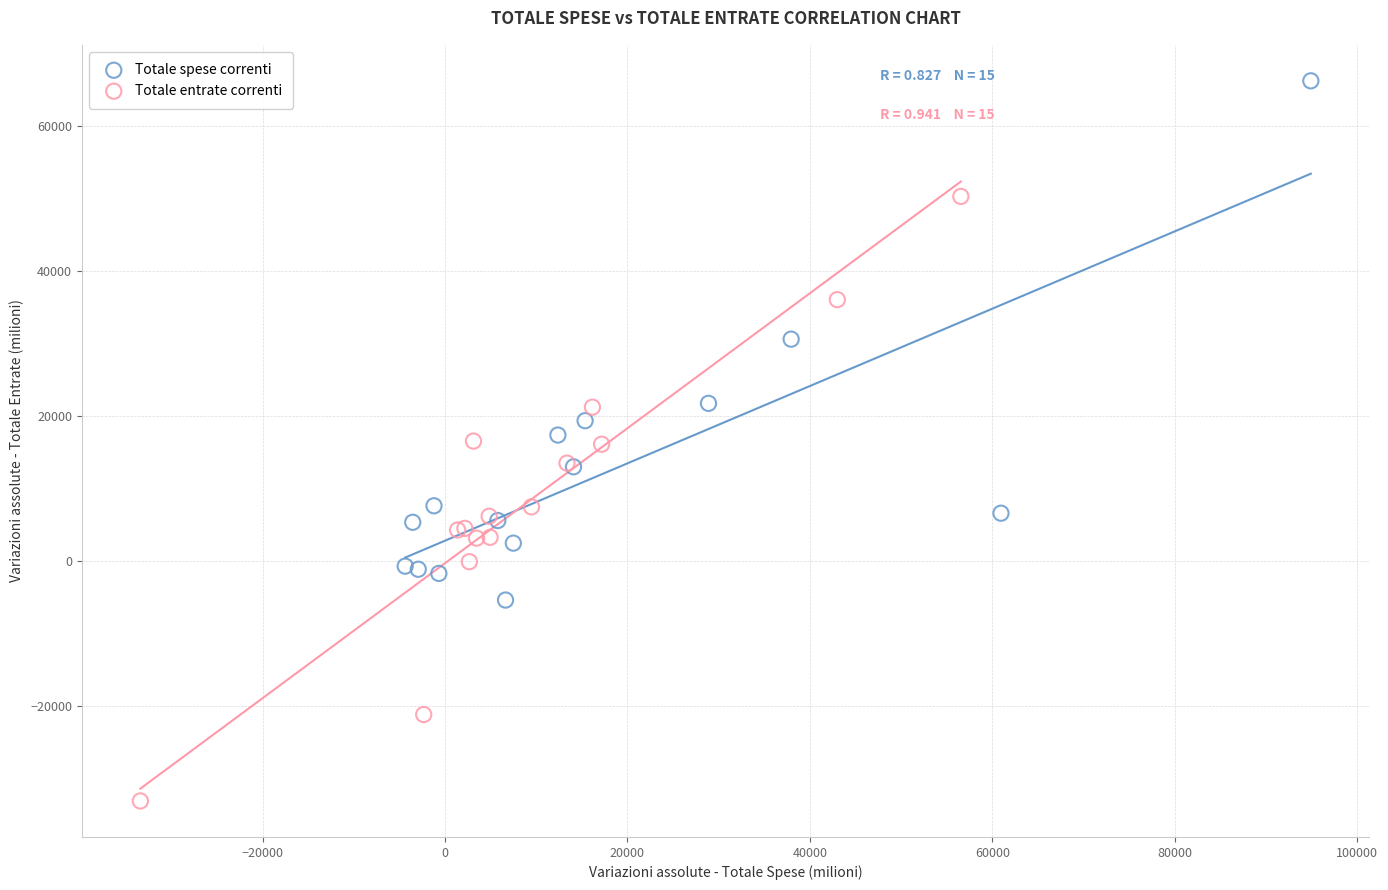

Which series reaches the minimum Y coordinate?

Totale entrate correnti